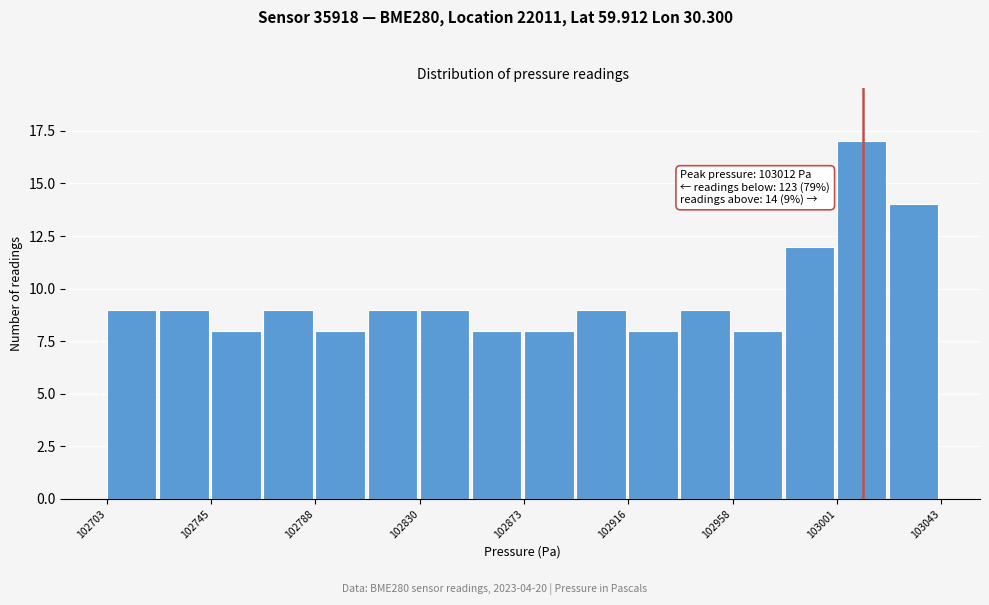

Over which range of the x-axis is the bar tallest?

103000 to 103025